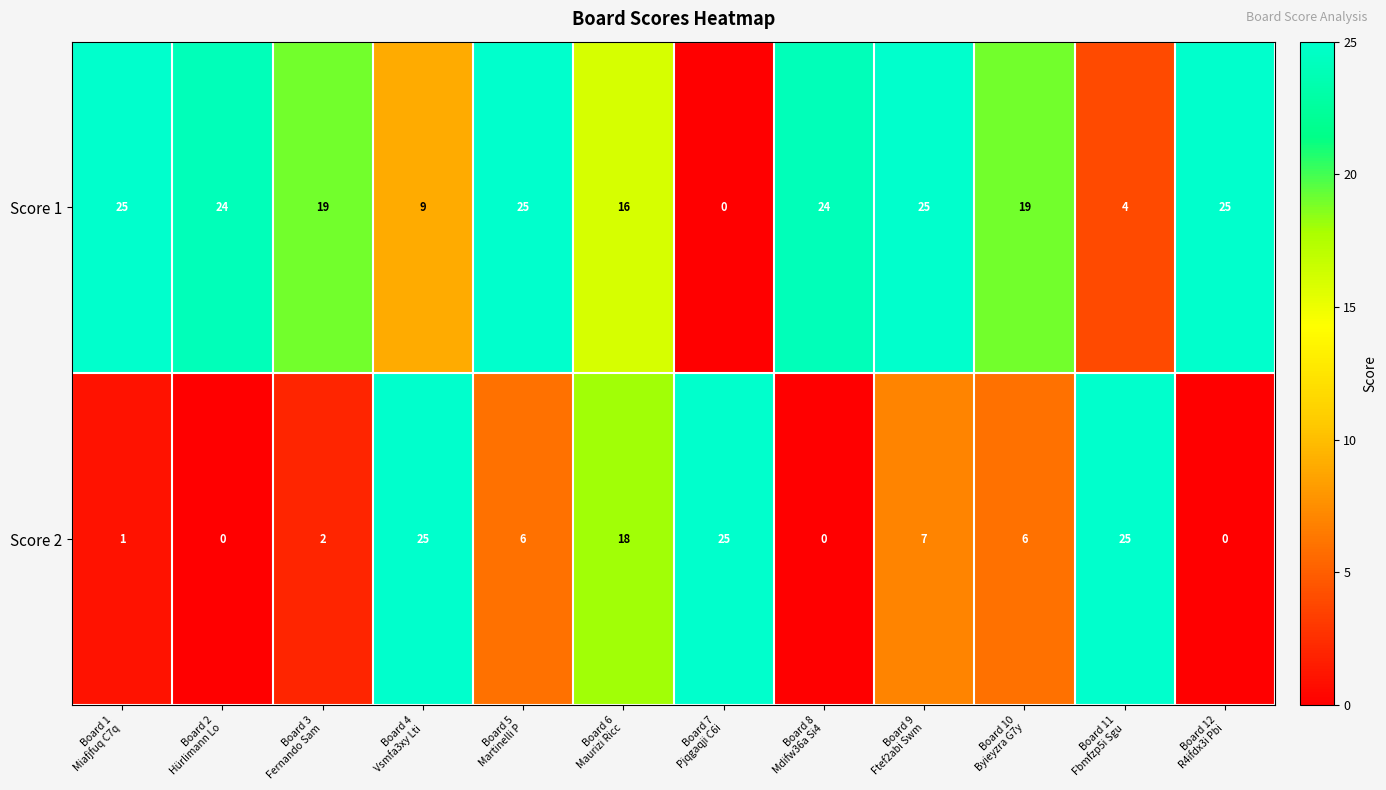

What is the average value of the Score 1 series?

18